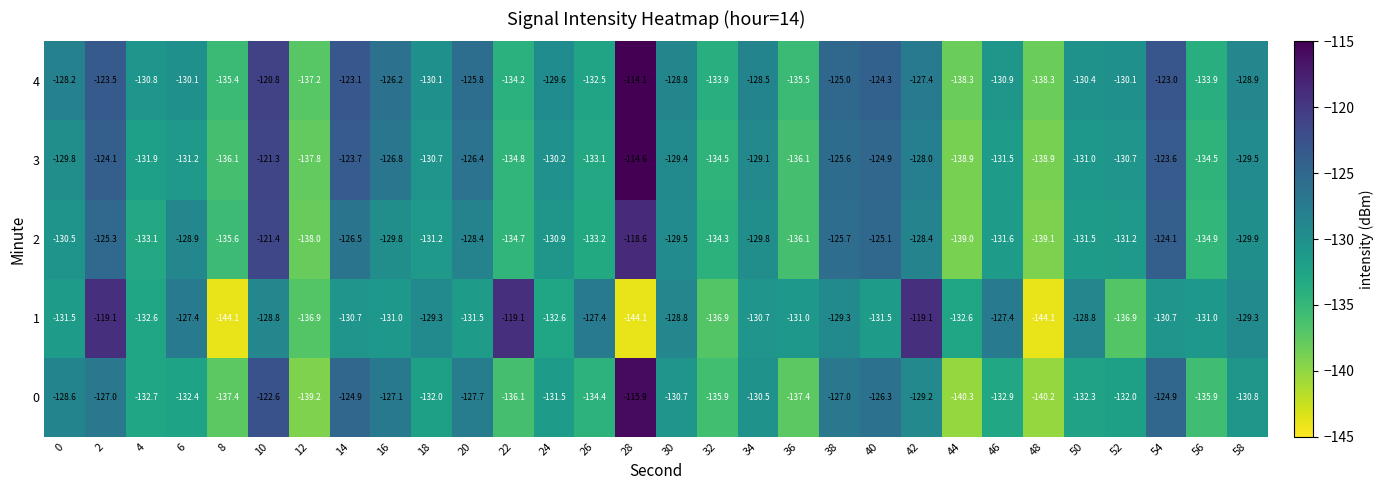

What is the difference between the maximum and minimum values in the 3 series?

24.3